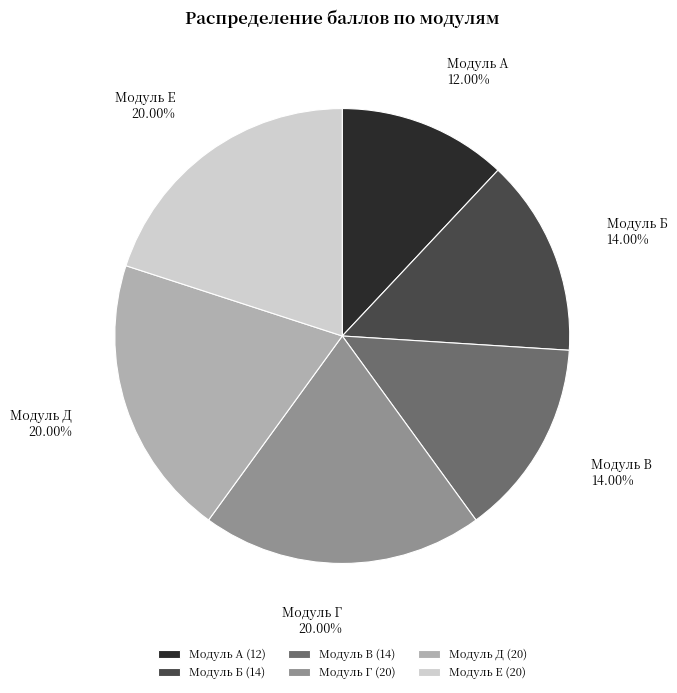

Is Модуль Д the majority of the pie?

No